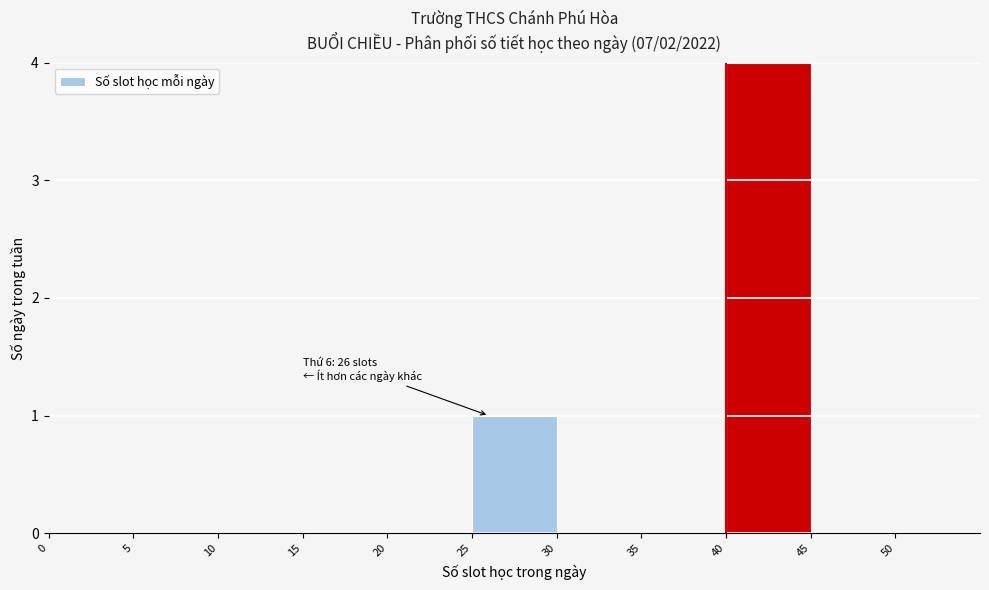

Over which range of the x-axis is the bar tallest?

40 to 45